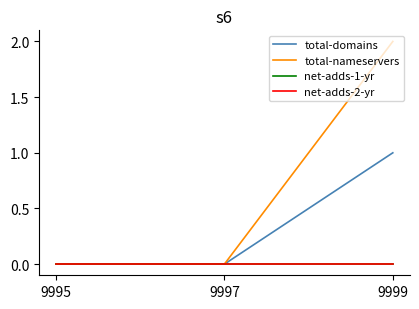

At which category does the chart reach its peak across all series?

9999